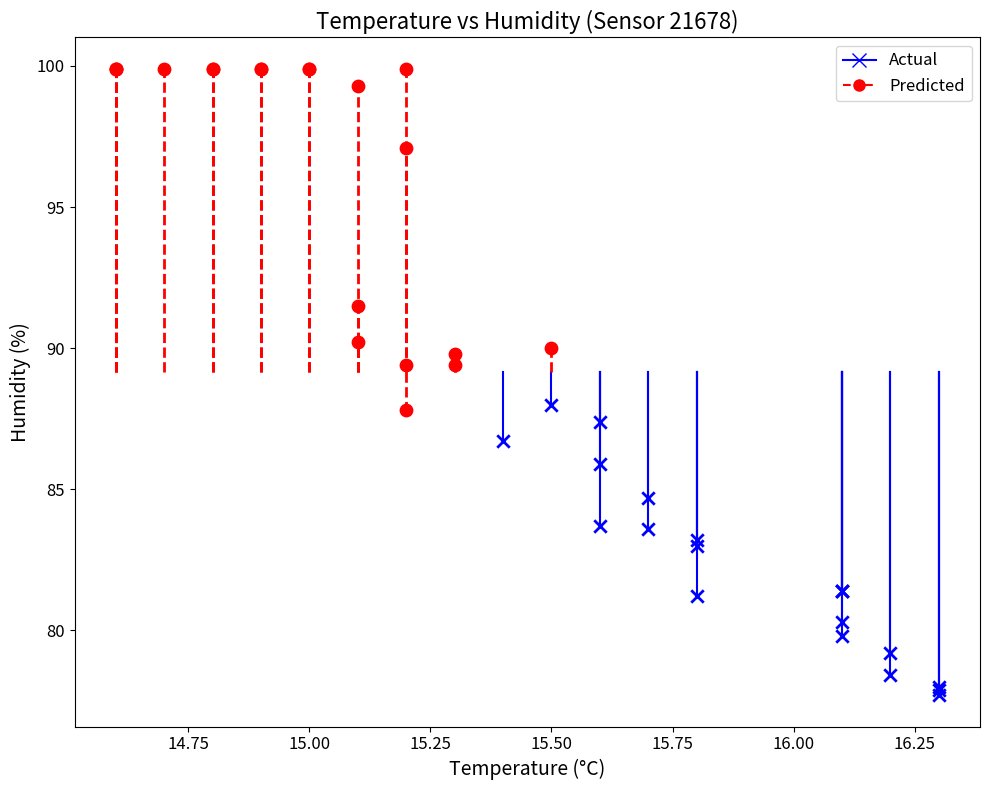

Which series reaches the minimum Y coordinate?

Actual